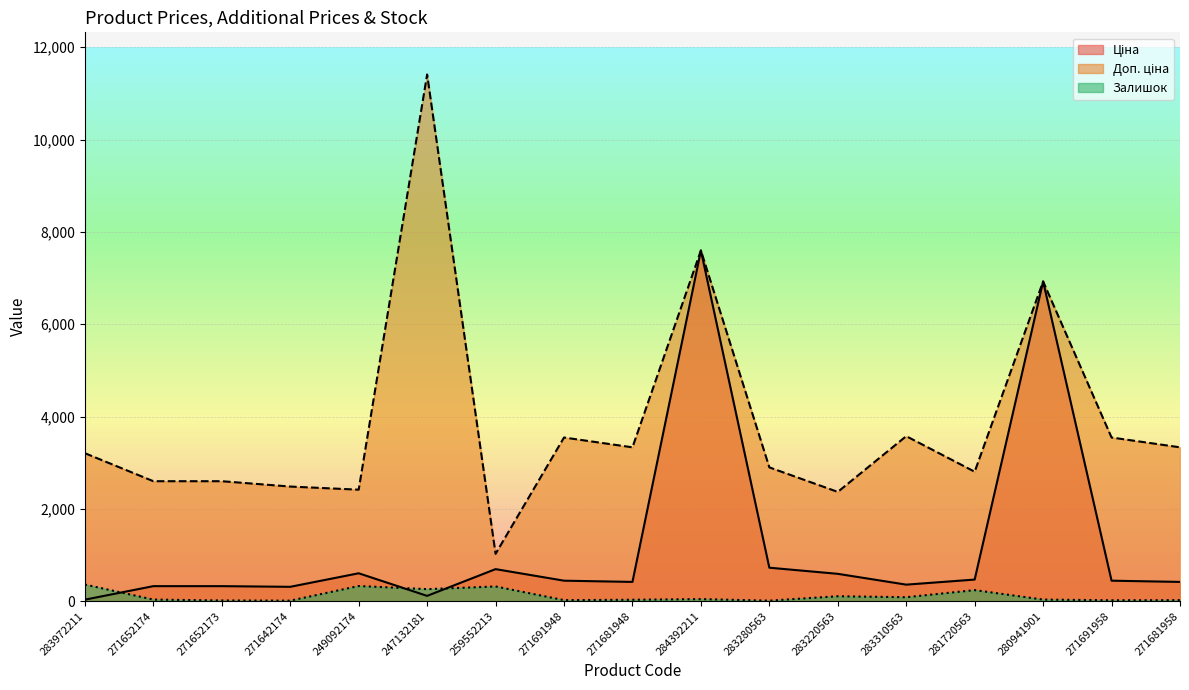

Reading left to right, list all the values displayed in this chart.

Ціна: 283972211=32.0	271652174=324.8	271652173=324.8	271642174=310.3	249092174=603.7	247132181=114.1	259552213=693.7	271691948=443.1	271681948=416.6	284392211=7596.5	283280563=724.5	283220563=591.6	283310563=357.4	281720563=467.3	280941901=6925.7	271691958=443.1	271681958=416.6
Доп. ціна: 283972211=3205.0	271652174=2598.3	271652173=2598.3	271642174=2482.4	249092174=2414.8	247132181=11410.0	259552213=1024.6	271691948=3545.0	271681948=3332.5	284392211=7596.5	283280563=2897.8	283220563=2366.5	283310563=3573.9	281720563=2803.6	280941901=6925.7	271691958=3545.0	271681958=3332.5
Залишок: 283972211=360.0	271652174=34.0	271652173=15.0	271642174=11.0	249092174=328.0	247132181=260.0	259552213=318.0	271691948=22.0	271681948=30.0	284392211=44.0	283280563=11.0	283220563=106.0	283310563=85.0	281720563=239.0	280941901=34.0	271691958=19.0	271681958=22.0